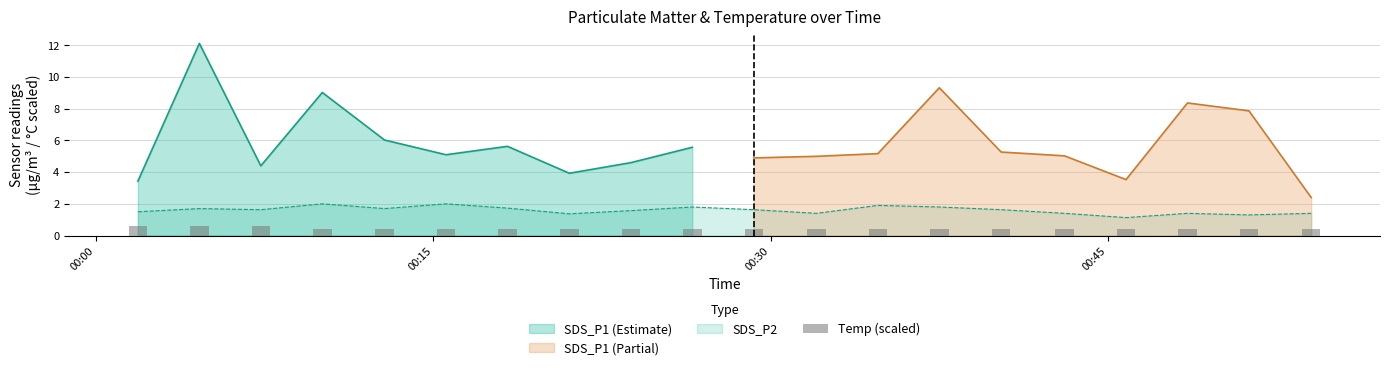

Does the chart contain any negative values?

No